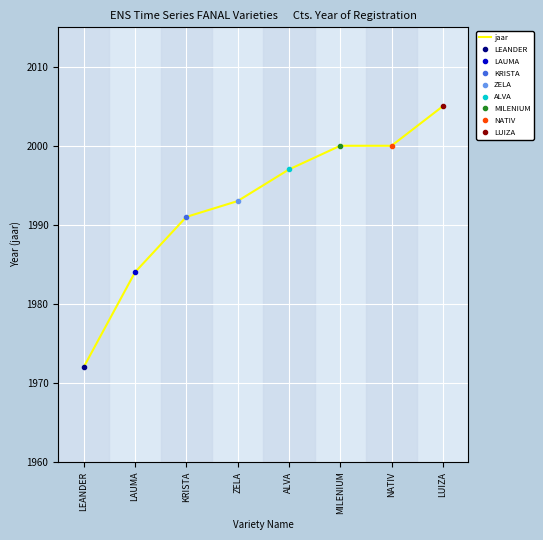

Rank the categories by value from highest to lowest.

LUIZA, MILENIUM, NATIV, ALVA, ZELA, KRISTA, LAUMA, LEANDER